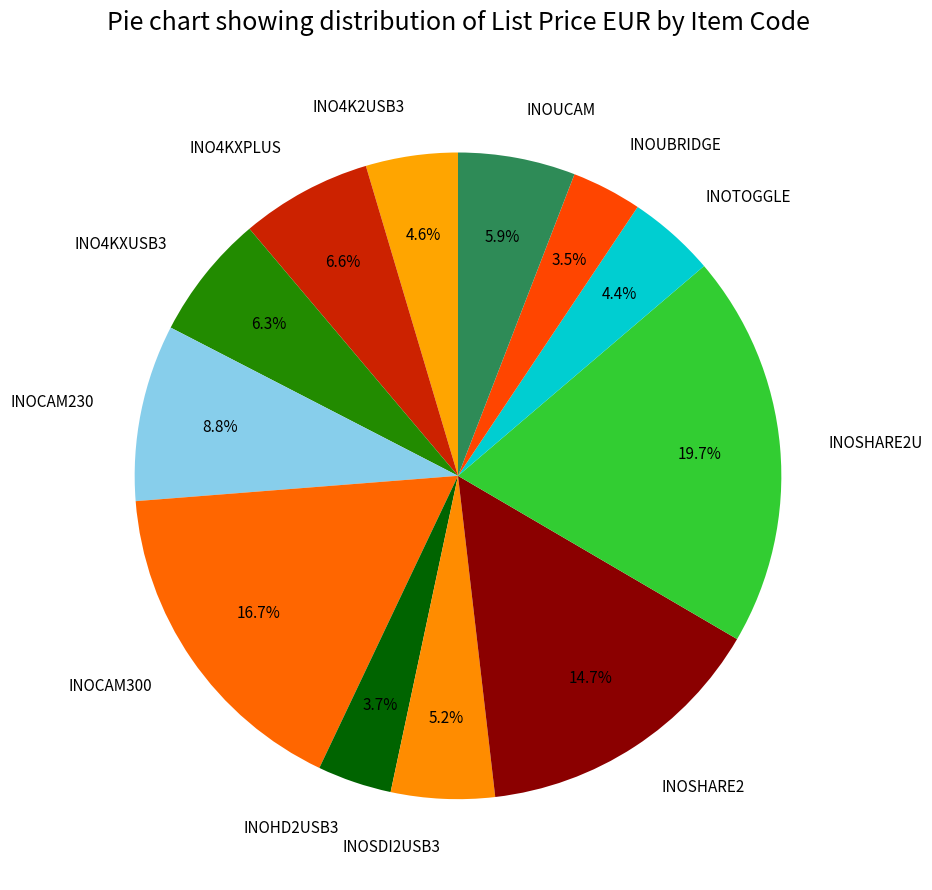

Is there a majority slice in this chart?

No